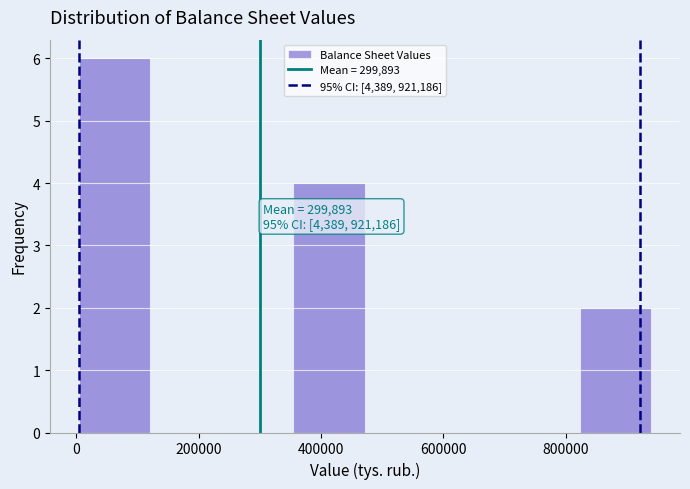

Which range on the x-axis has the tallest bar?

0 to 120000